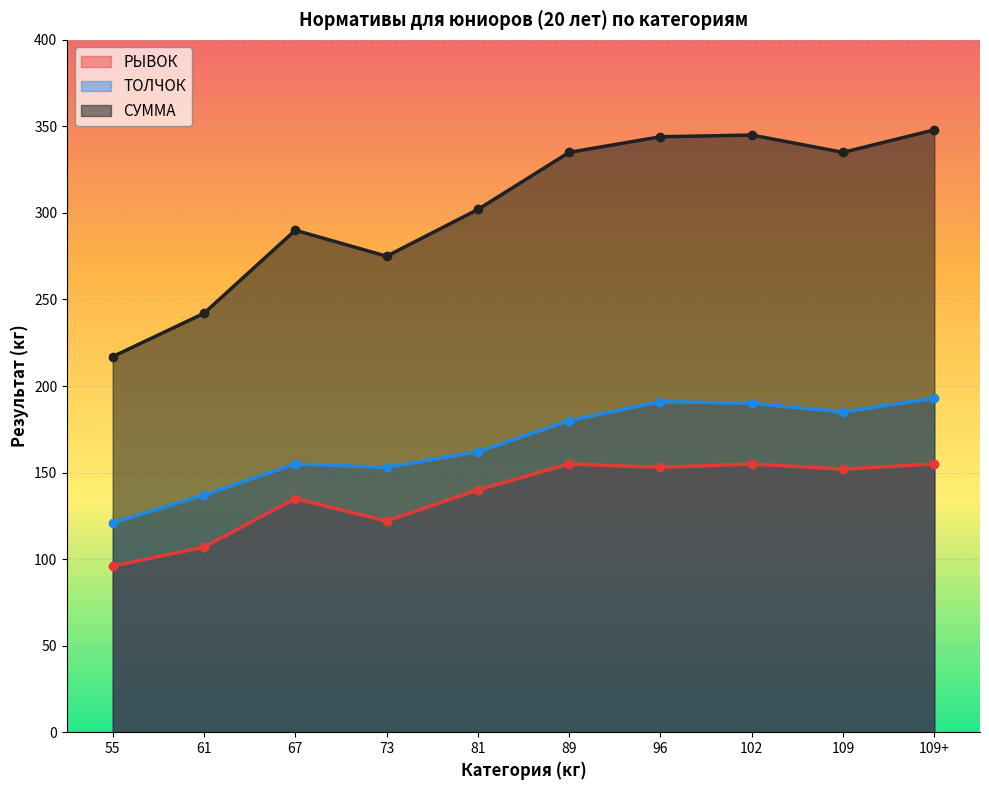

What is the spread (max minus min) of values at 67?

155